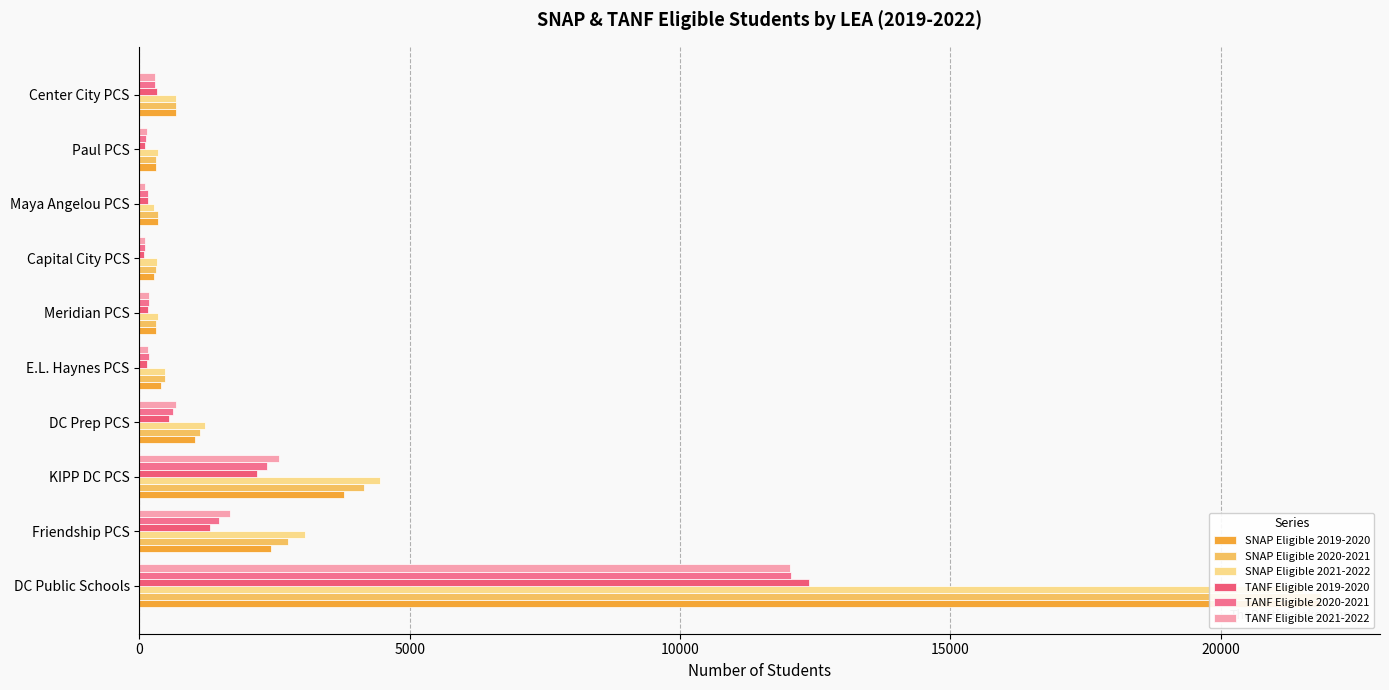

What is the value of the SNAP Eligible 2019-2020 bar at the 8th from the left?

343